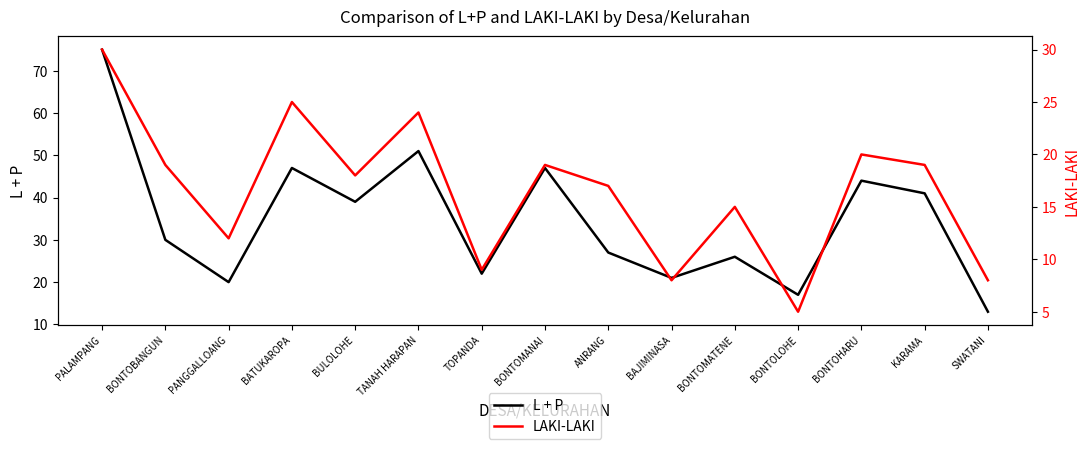

Reading right to left, what are all the values shown in this chart?

L + P: SWATANI=13	KARAMA=41	BONTOHARU=44	BONTOLOHE=17	BONTOMATENE=26	BAJIMINASA=21	ANRANG=27	BONTOMANAI=47	TOPANDA=22	TANAH HARAPAN=51	BULOLOHE=39	BATUKAROPA=47	PANGGALLOANG=20	BONTOBANGUN=30	PALAMPANG=75
LAKI-LAKI: SWATANI=8	KARAMA=19	BONTOHARU=20	BONTOLOHE=5	BONTOMATENE=15	BAJIMINASA=8	ANRANG=17	BONTOMANAI=19	TOPANDA=9	TANAH HARAPAN=24	BULOLOHE=18	BATUKAROPA=25	PANGGALLOANG=12	BONTOBANGUN=19	PALAMPANG=30